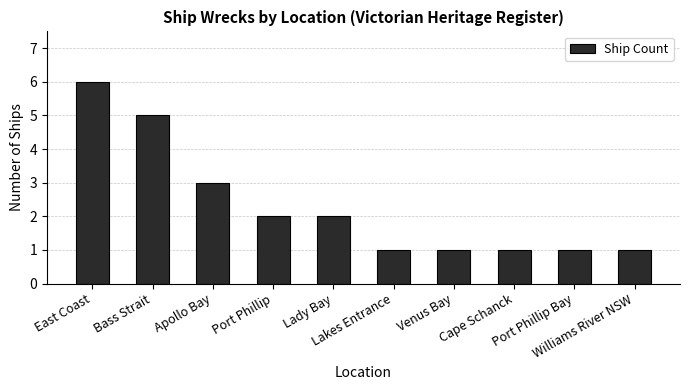

Reading left to right, extract all data points from this chart.

East Coast=6	Bass Strait=5	Apollo Bay=3	Port Phillip=2	Lady Bay=2	Lakes Entrance=1	Venus Bay=1	Cape Schanck=1	Port Phillip Bay=1	Williams River NSW=1